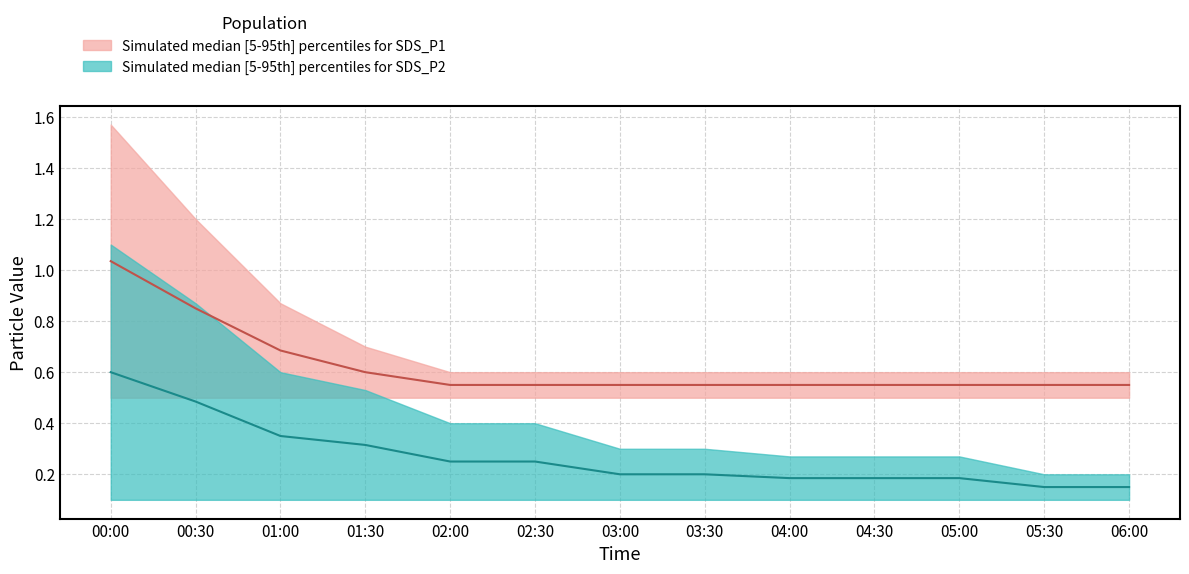

Is it true that SDS_P1_upper equals 0.9 at 03:30?

False